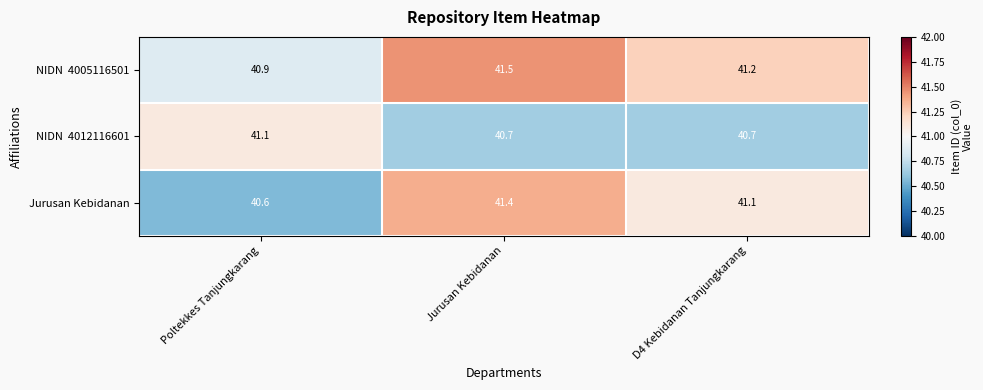

What is the smallest value displayed?

40.6